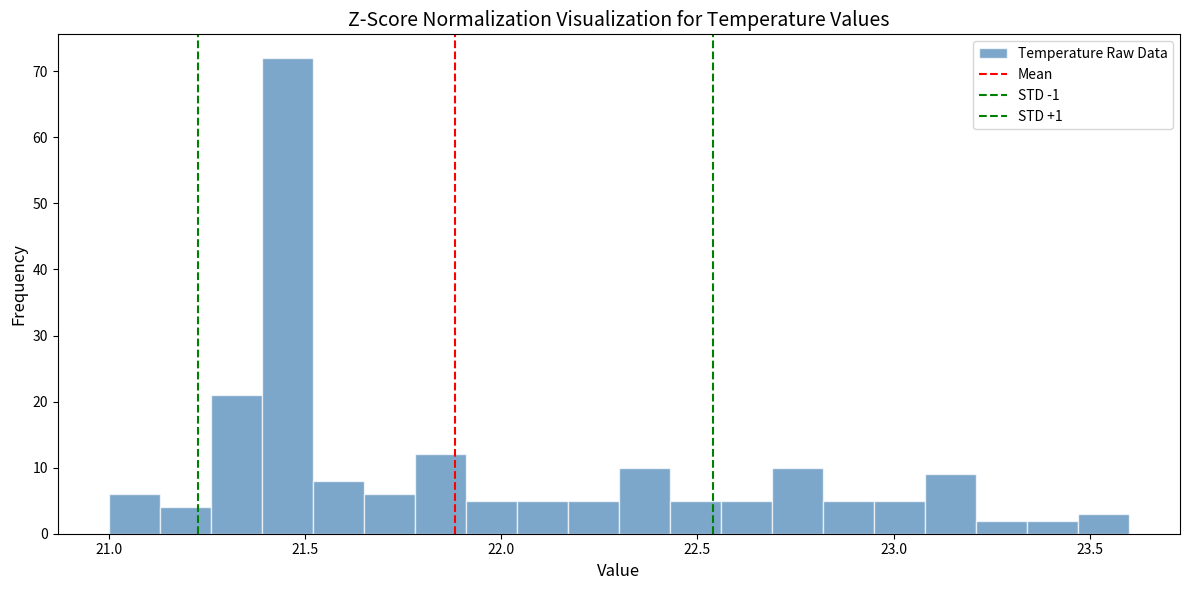

Around what value on the x-axis is the tallest bar? Give the approximate position of its centre, as read against the axis.

21.45